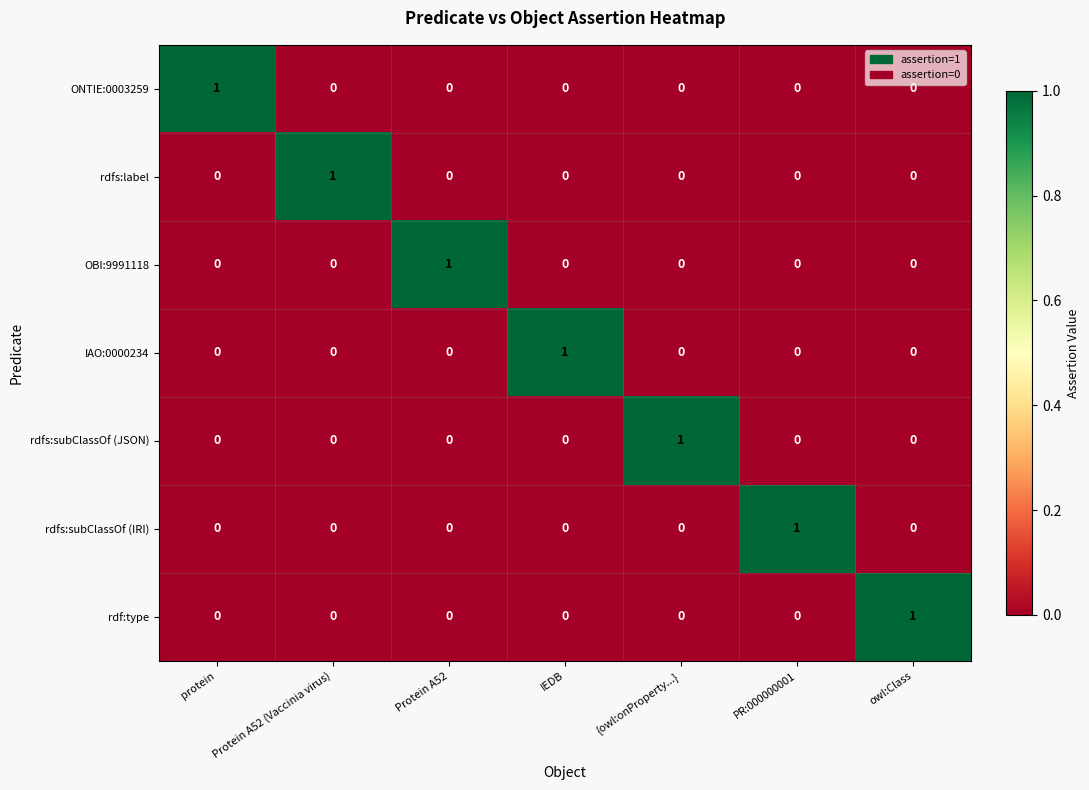

The value of ONTIE:0003259 at IEDB is -1. True or false?

False